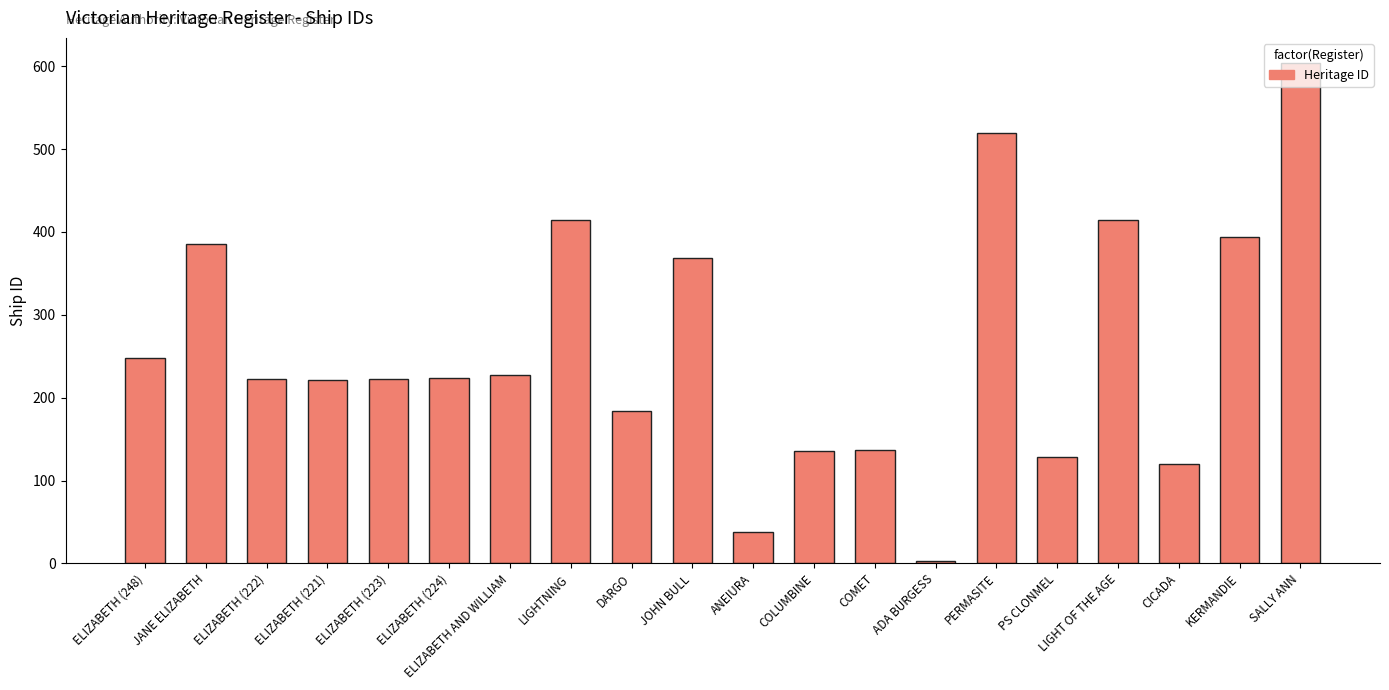

What is the difference between the maximum and minimum values?

601